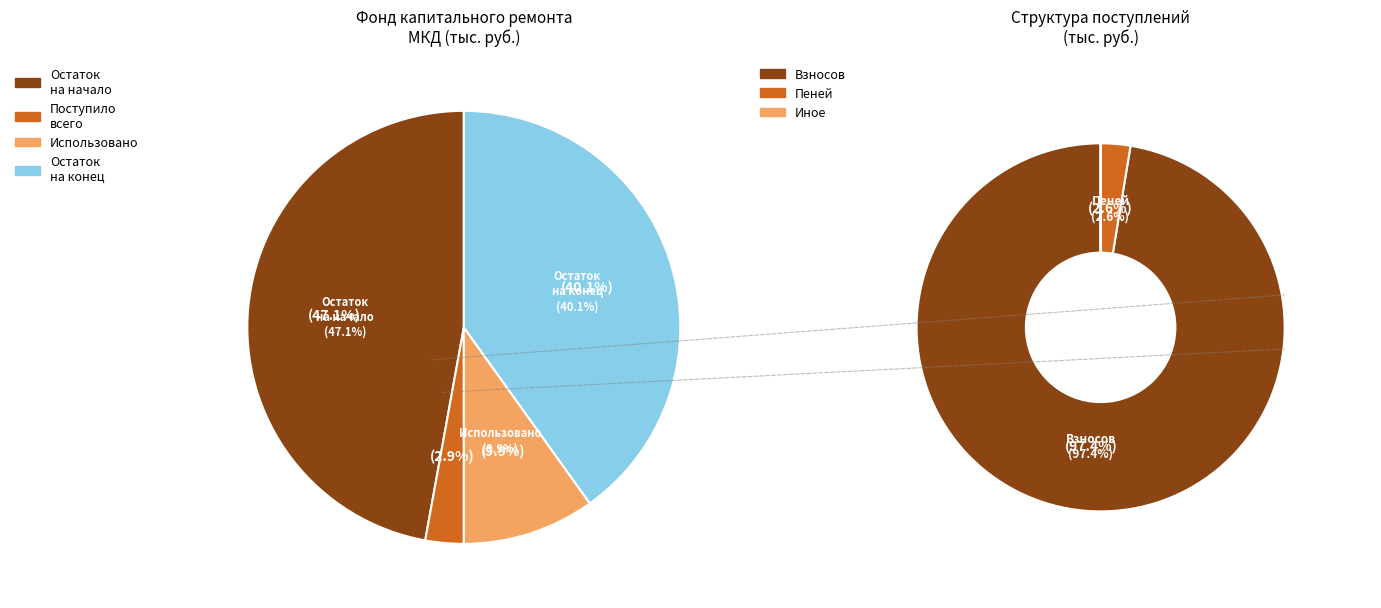

How many slices are in this pie chart?

6